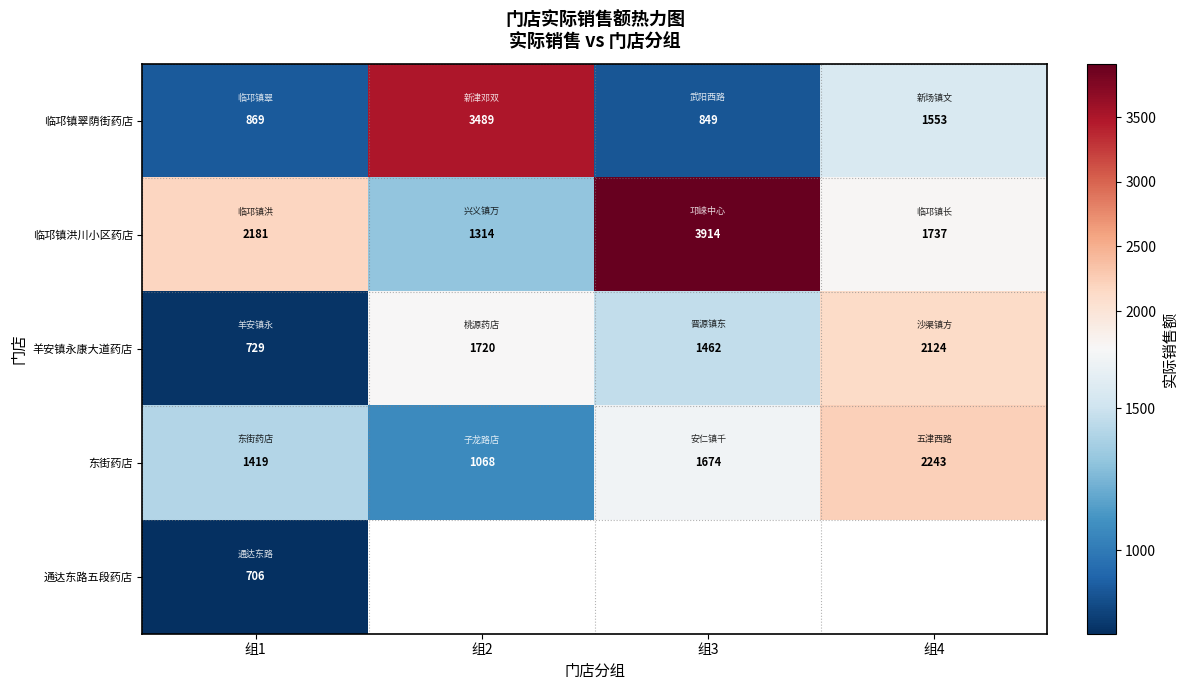

Is the value of 临邛镇洪川小区药店 at 组3 greater than the value of 东街药店 at 组1?

Yes